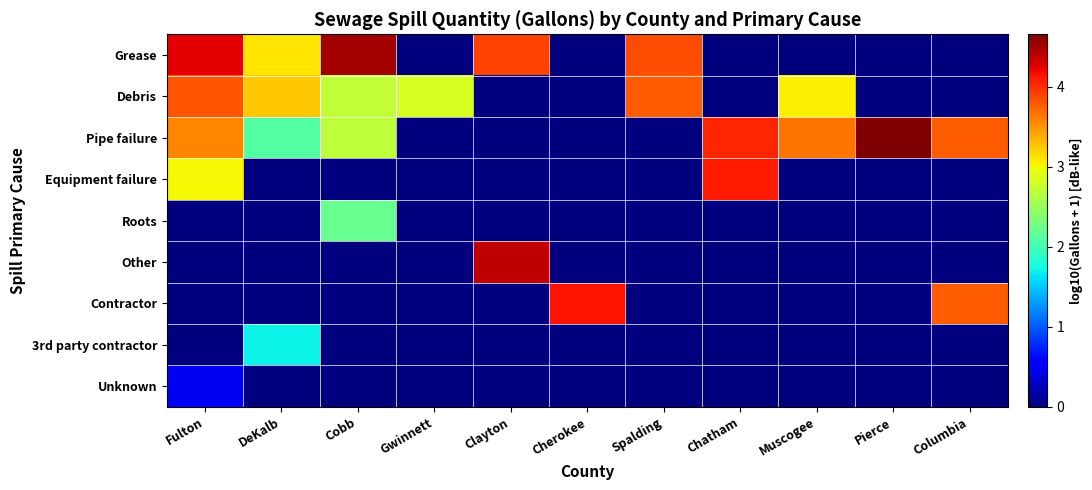

What is the difference between the highest and lowest values at Columbia?

3.8